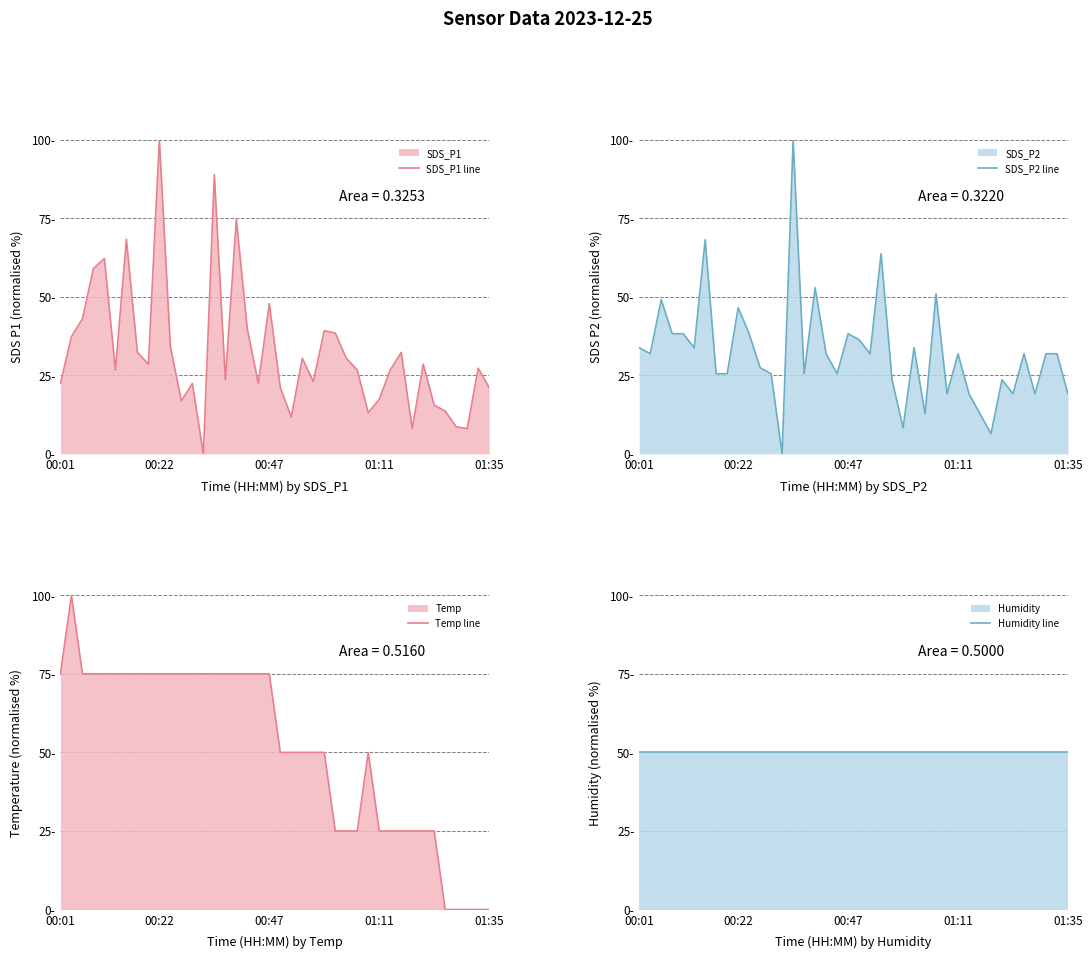

What are all the series names shown in the legend?

SDS_P1 line, SDS_P2 line, Temp line, Humidity line